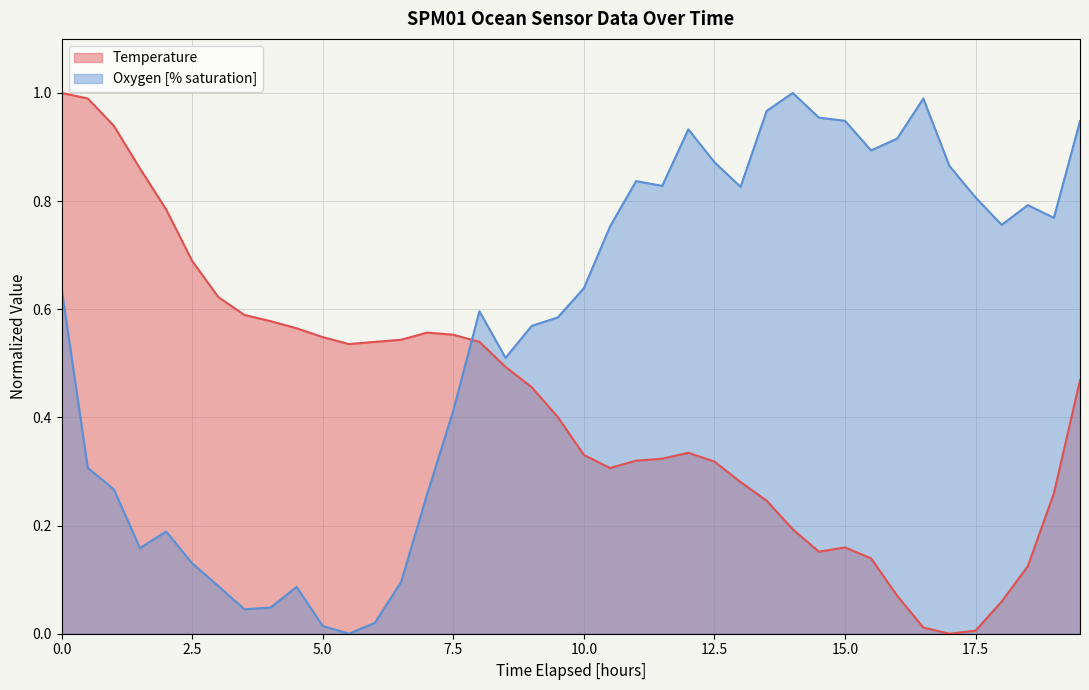

What is the difference between the second highest and minimum values in the Oxygen [% saturation] series?

1.0